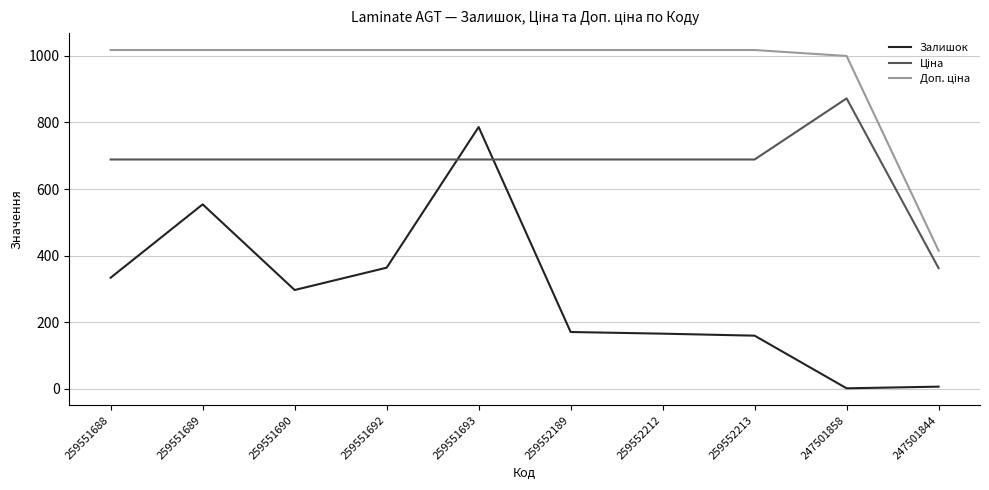

Count the number of categories in the chart.

10